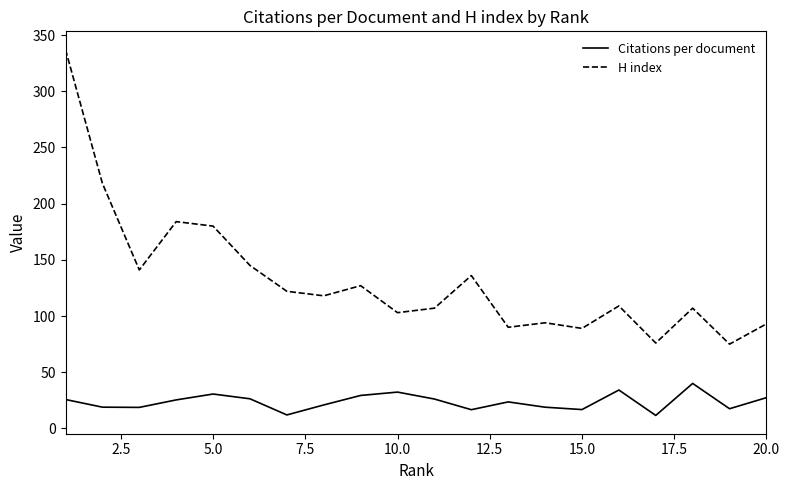

What is the difference between the maximum and minimum values in the H index series?

262.0